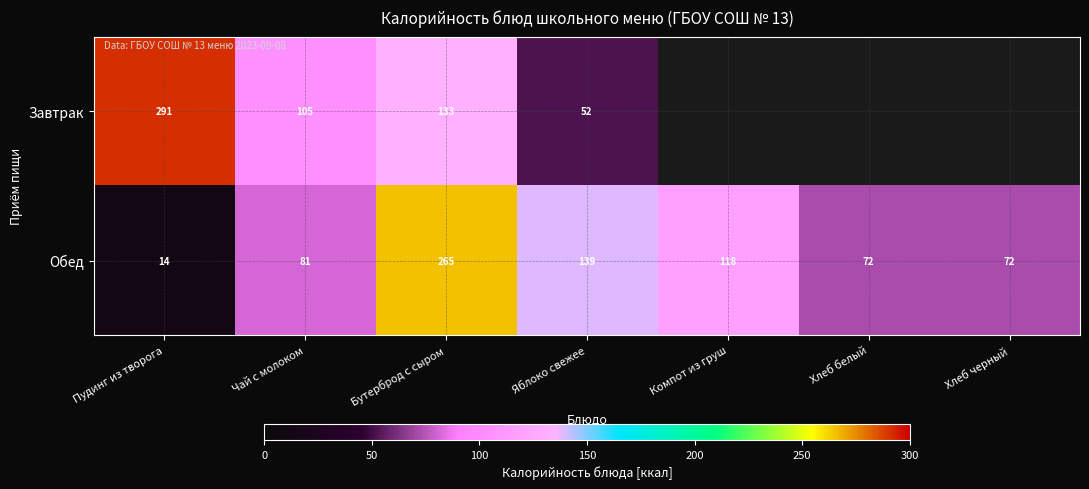

What is the maximum value for Обед?

265